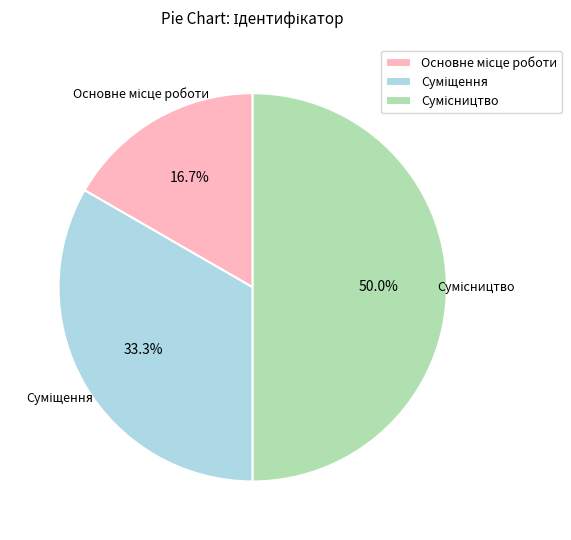

How many segments does this pie chart have?

3